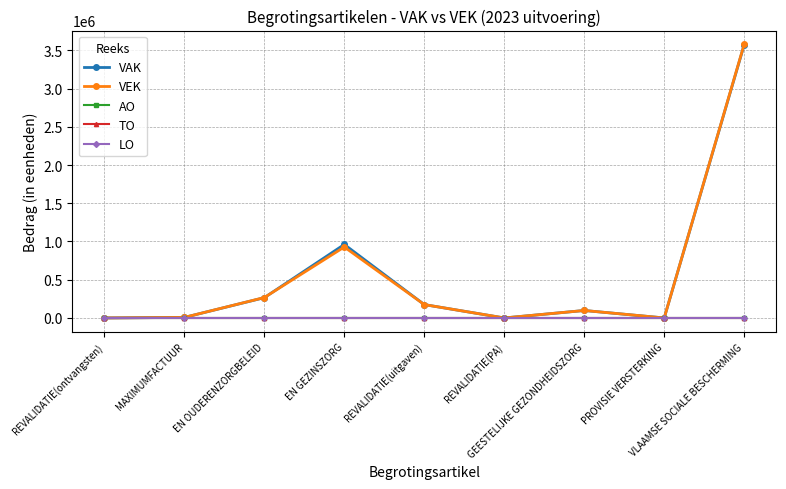

Does the chart have visible grid lines?

Yes